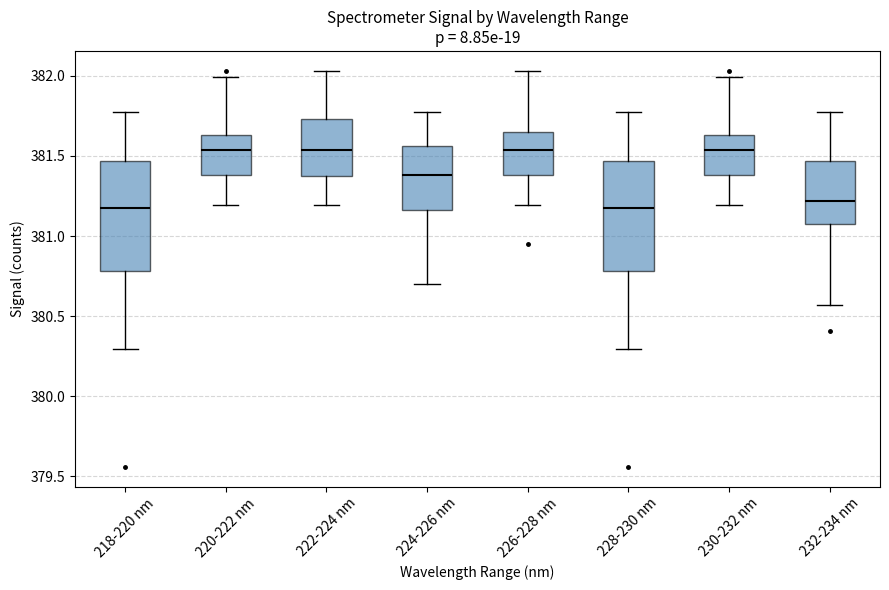

Where is the upper edge of the box for 224-226 nm on the y-axis? The values are not printed on the chart, so give them approximately, as read against the axis.

381.55